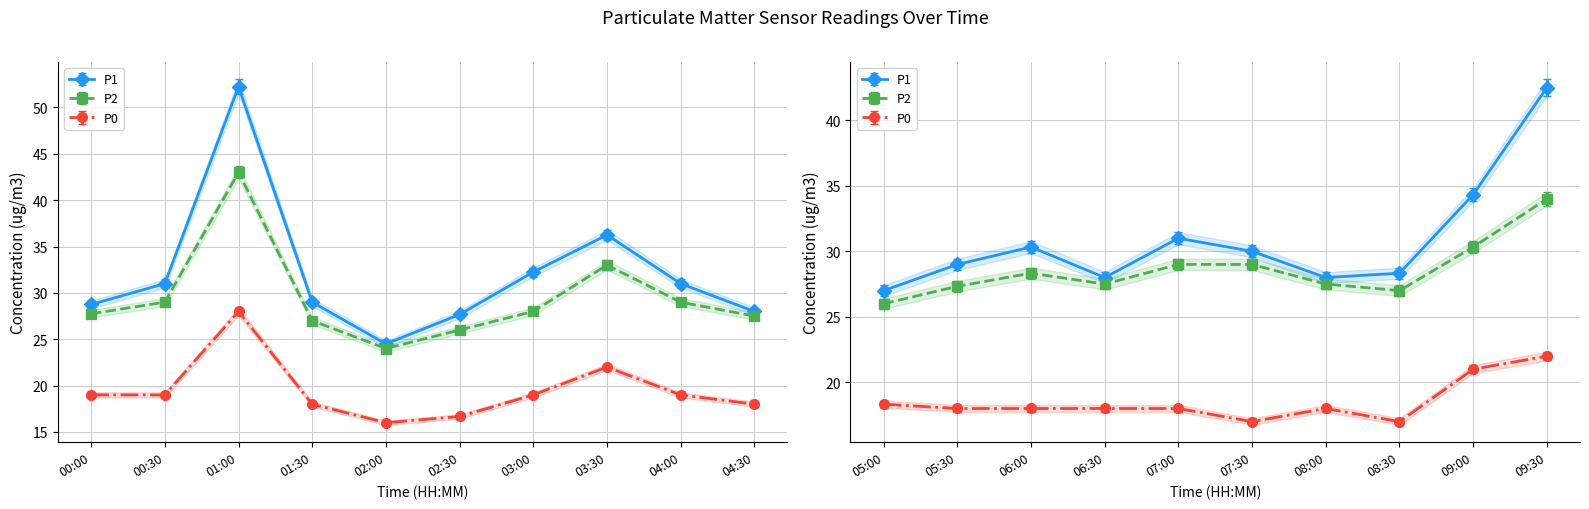

Does the chart display data point markers on the line(s)?

Yes